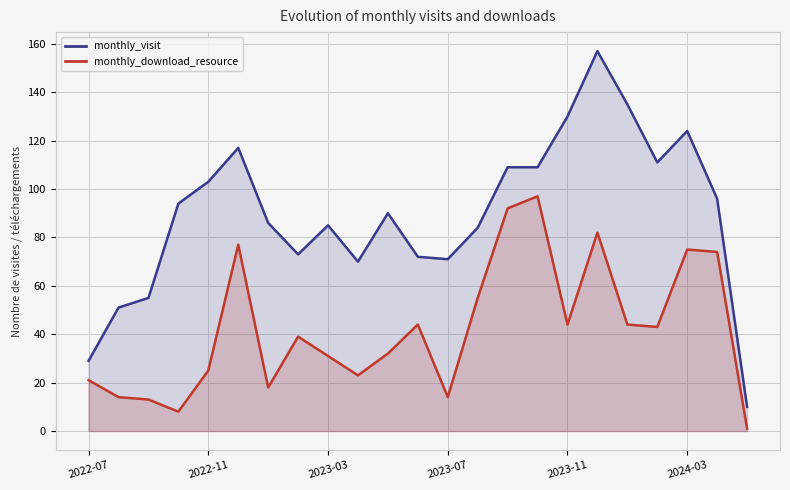

What is the sum of all monthly_visit values?

2061